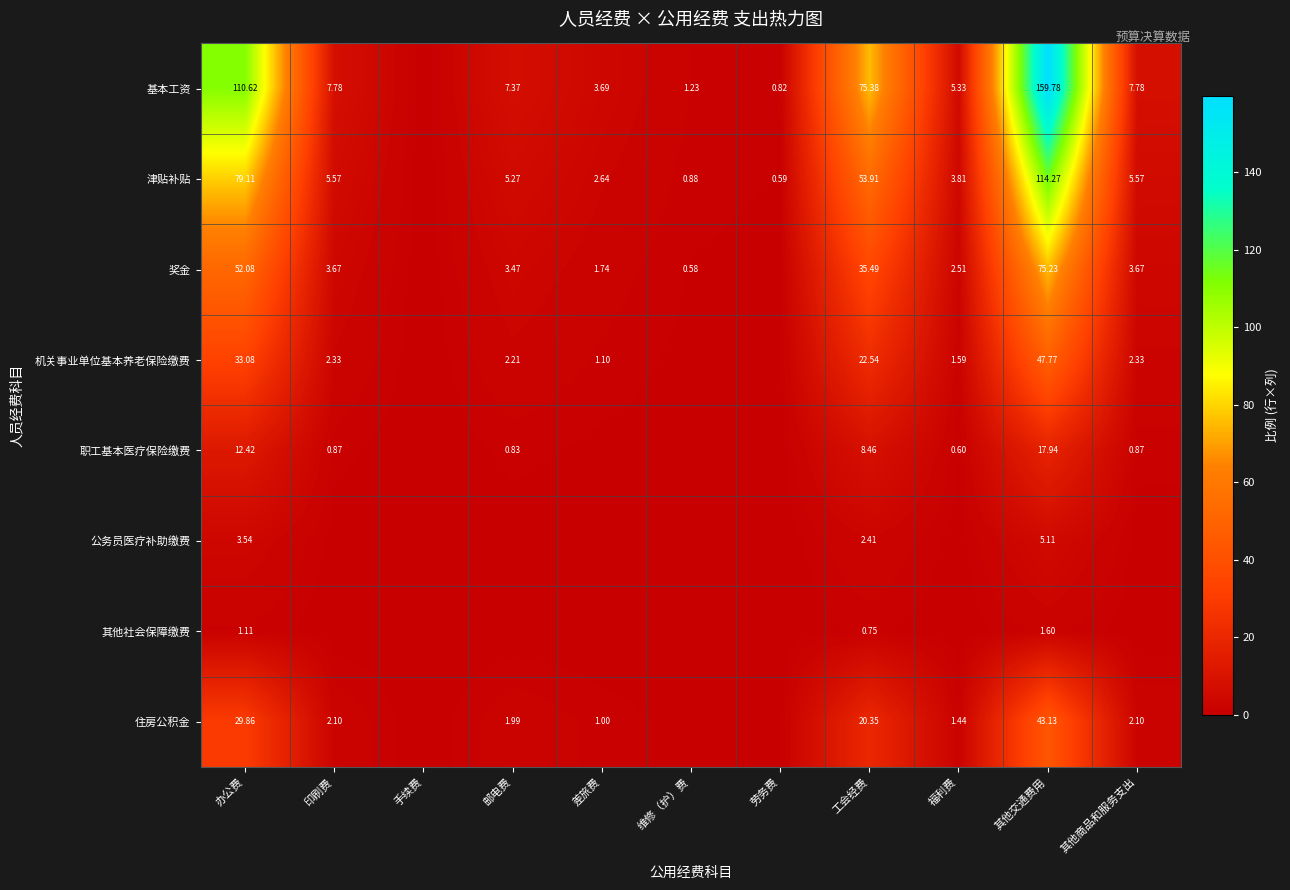

At which label does 津贴补贴 first exceed 5?

办公费